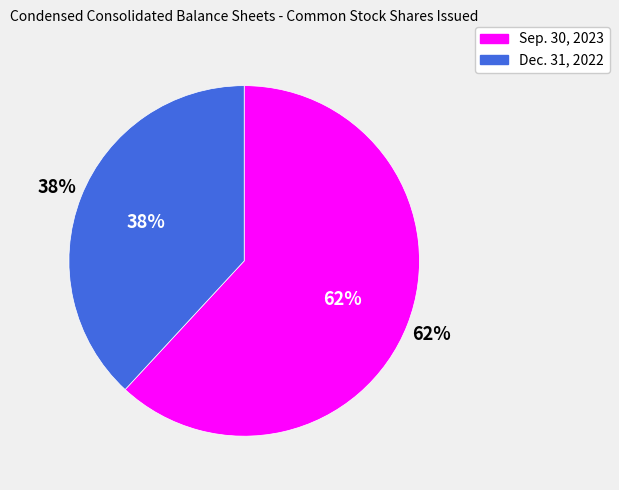

Which slice is the largest?

Common stock, shares issued (Sep. 30, 2023)